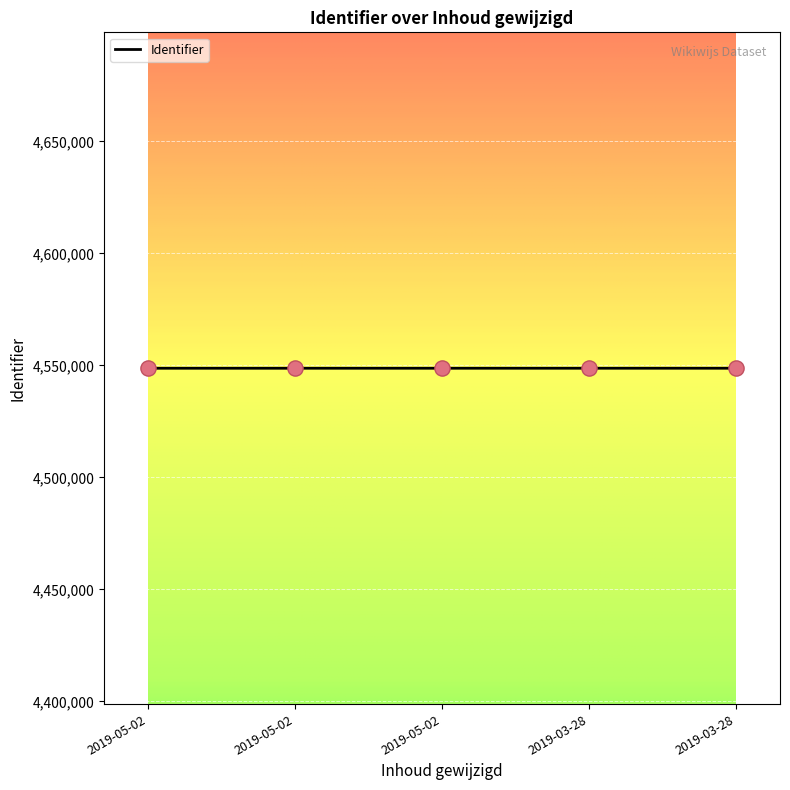

Which has a higher value, 2019-03-28 or 2019-05-02?

2019-03-28